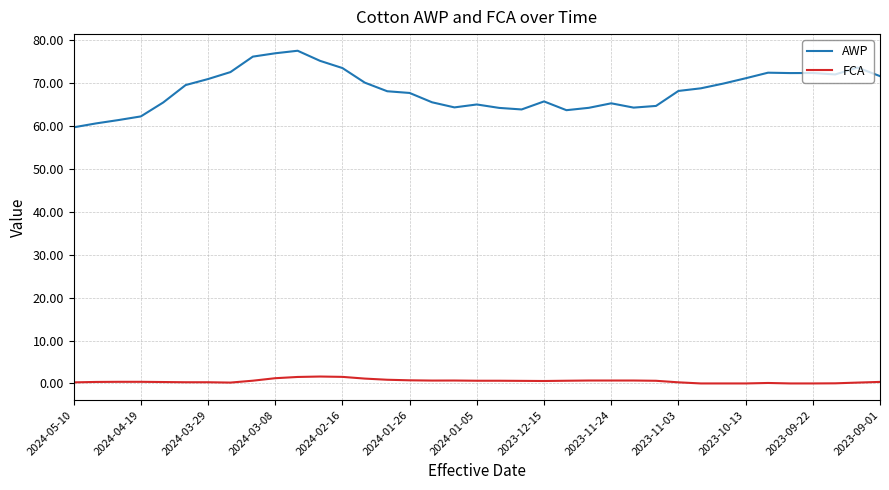

In AWP, how many points are lower than both neighbors (excluding endpoints)?

6